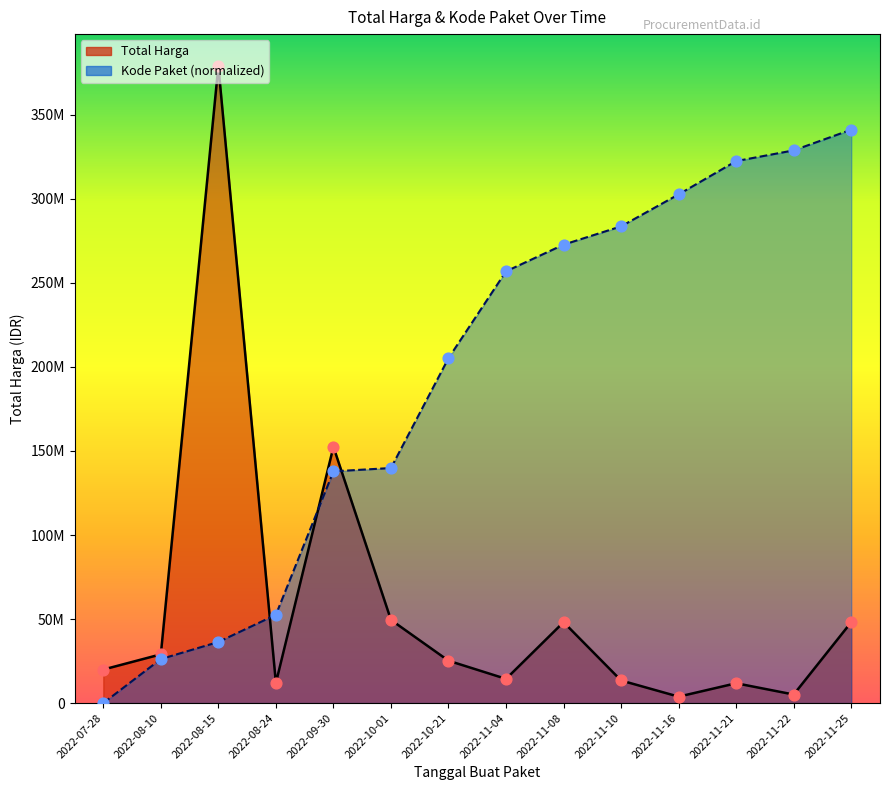

Which series contains the lowest Y value?

Kode Paket